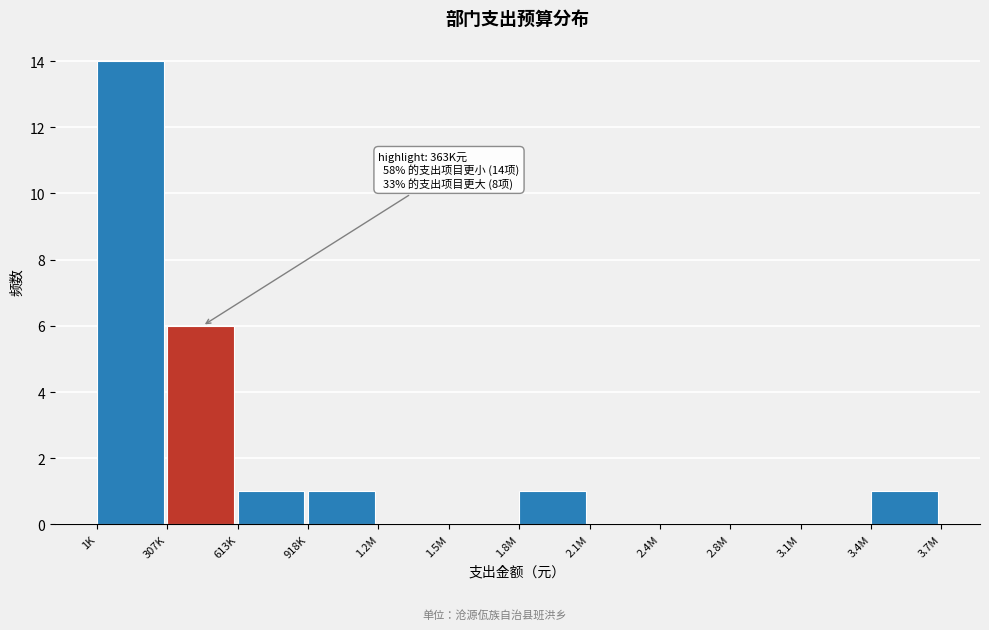

Reading left to right, transcribe all the data shown in this chart.

1K=14	307K=6	613K=1	918K=1	1.2M=0	1.5M=0	1.8M=1	2.1M=0	2.4M=0	2.8M=0	3.1M=0	3.4M=1